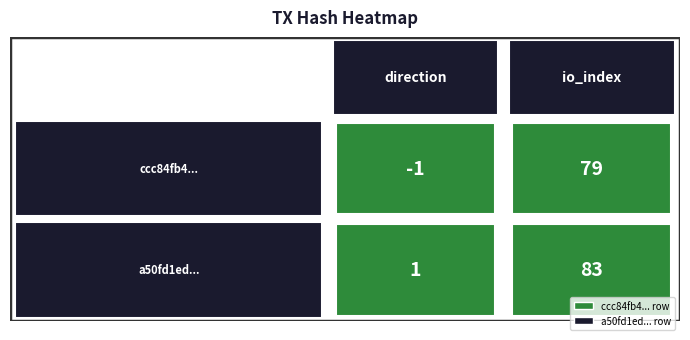

What is the greatest value displayed?

83